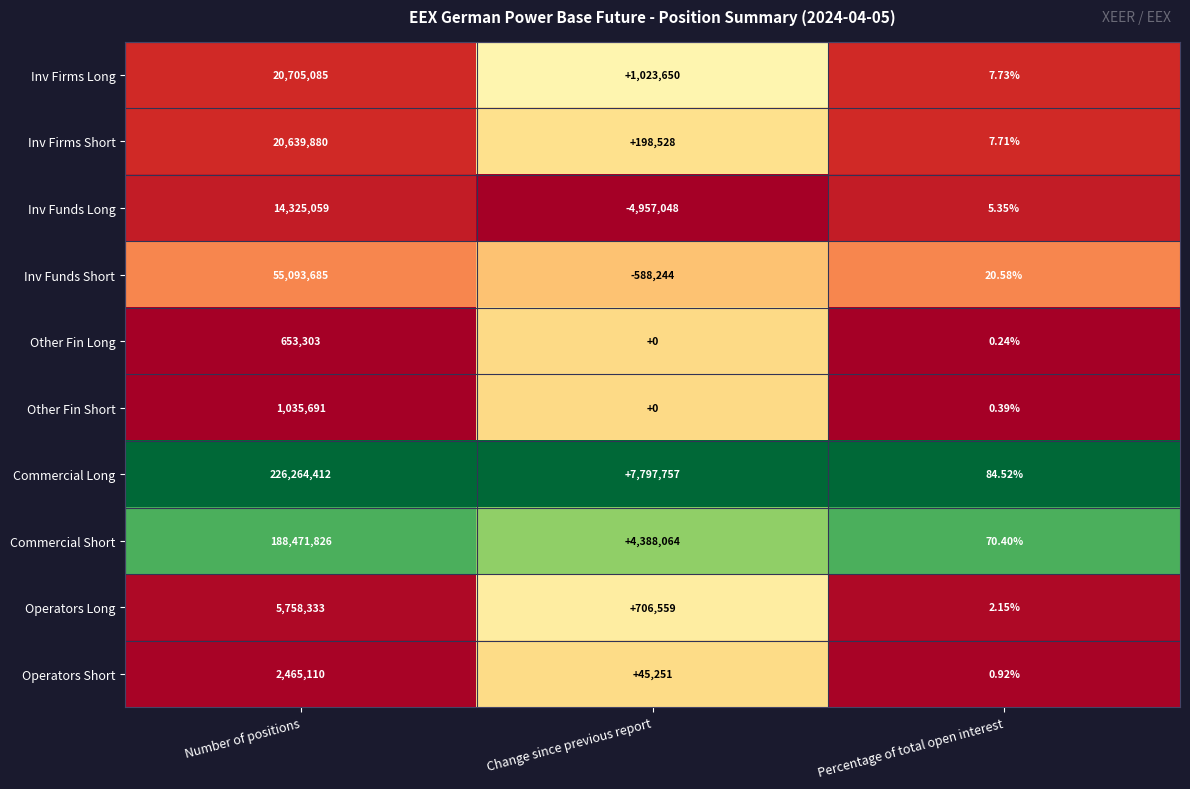

Rank the series at Number of positions from highest to lowest value.

Commercial Long, Commercial Short, Inv Funds Short, Inv Firms Long, Inv Firms Short, Inv Funds Long, Operators Long, Operators Short, Other Fin Short, Other Fin Long